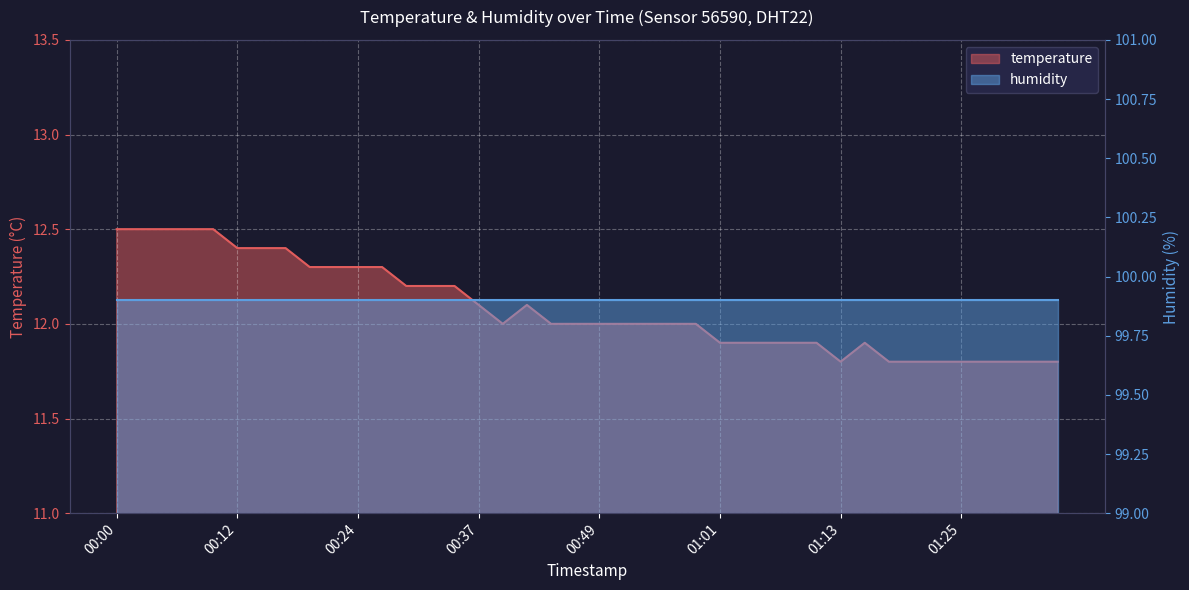

Reading left to right, transcribe all the data shown in this chart.

00:00=12.5	00:02=12.5	00:05=12.5	00:07=12.5	00:10=12.5	00:12=12.4	00:15=12.4	00:17=12.4	00:20=12.3	00:22=12.3	00:24=12.3	00:27=12.3	00:29=12.2	00:32=12.2	00:34=12.2	00:37=12.1	00:39=12.0	00:41=12.1	00:44=12.0	00:46=12.0	00:49=12.0	00:51=12.0	00:54=12.0	00:56=12.0	00:58=12.0	01:01=11.9	01:03=11.9	01:06=11.9	01:08=11.9	01:11=11.9	01:13=11.8	01:15=11.9	01:18=11.8	01:20=11.8	01:23=11.8	01:25=11.8	01:28=11.8	01:30=11.8	01:33=11.8	01:35=11.8